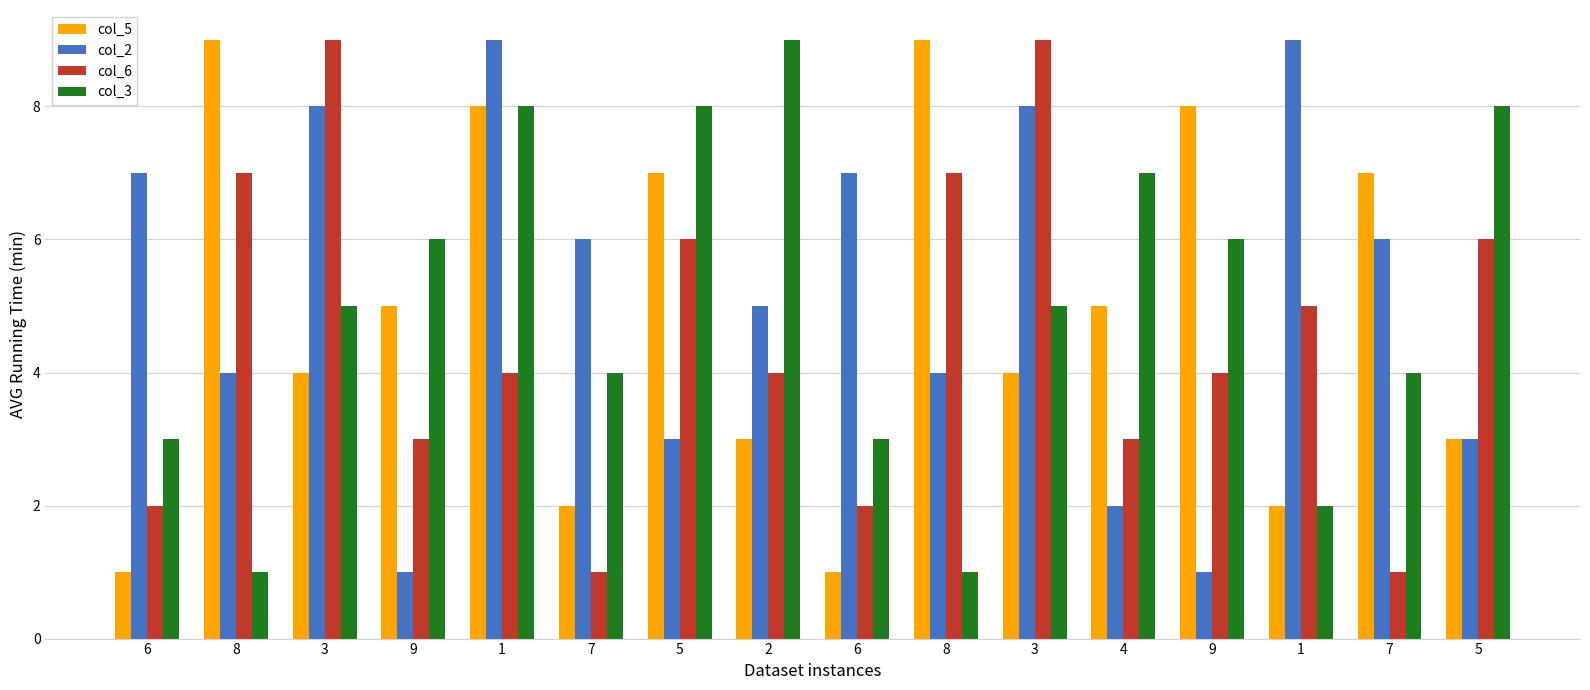

Are the bars grouped side by side (vs. stacked)?

Yes